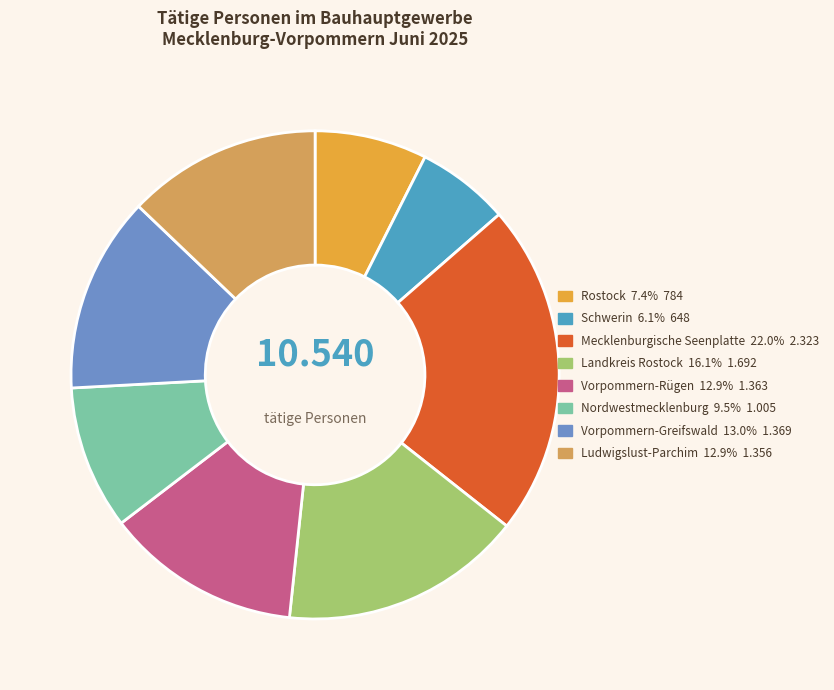

Which has a higher value, Landkreis Rostock or Ludwigslust-Parchim?

Landkreis Rostock